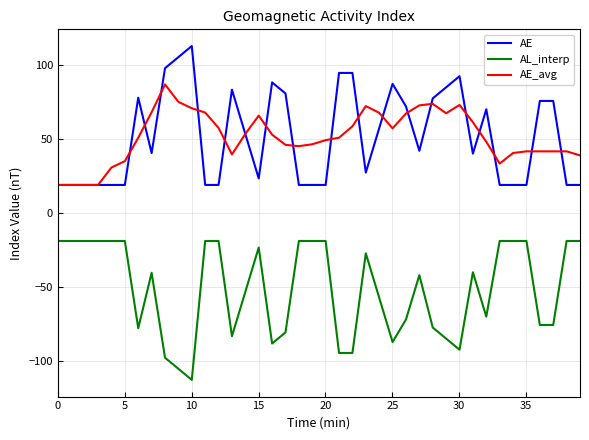

True or false: AE_avg and AE cross at least once.

True